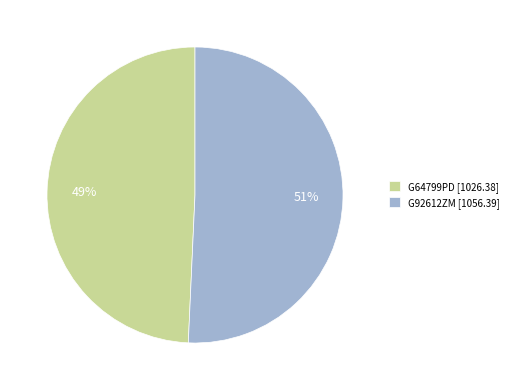

To the nearest percent, what is the combined percentage of G92612ZM and G64799PD?

100%